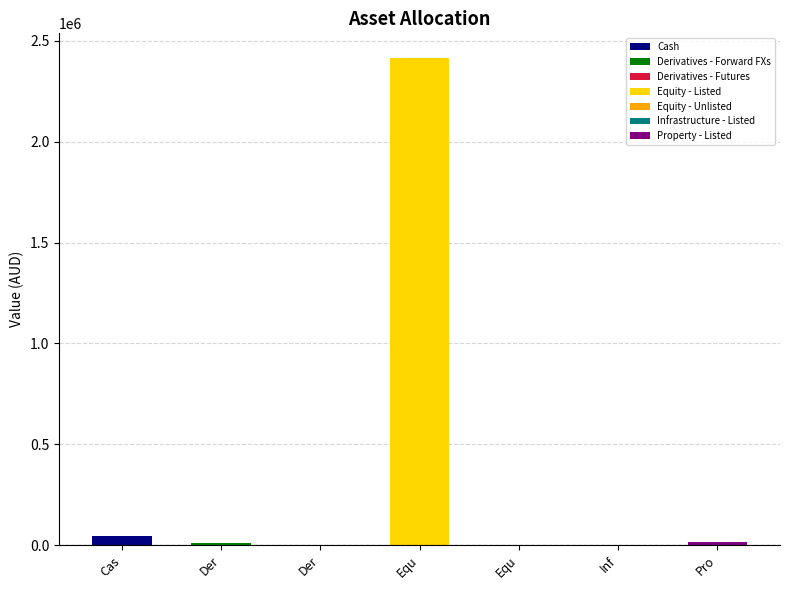

Reading right to left, extract all data points from this chart.

Property - Listed=16249.2	Infrastructure - Listed=421.6	Equity - Unlisted=32.3	Equity - Listed=2416292.7	Derivatives - Futures=104.6	Derivatives - Forward FXs=8038.6	Cash=42581.3